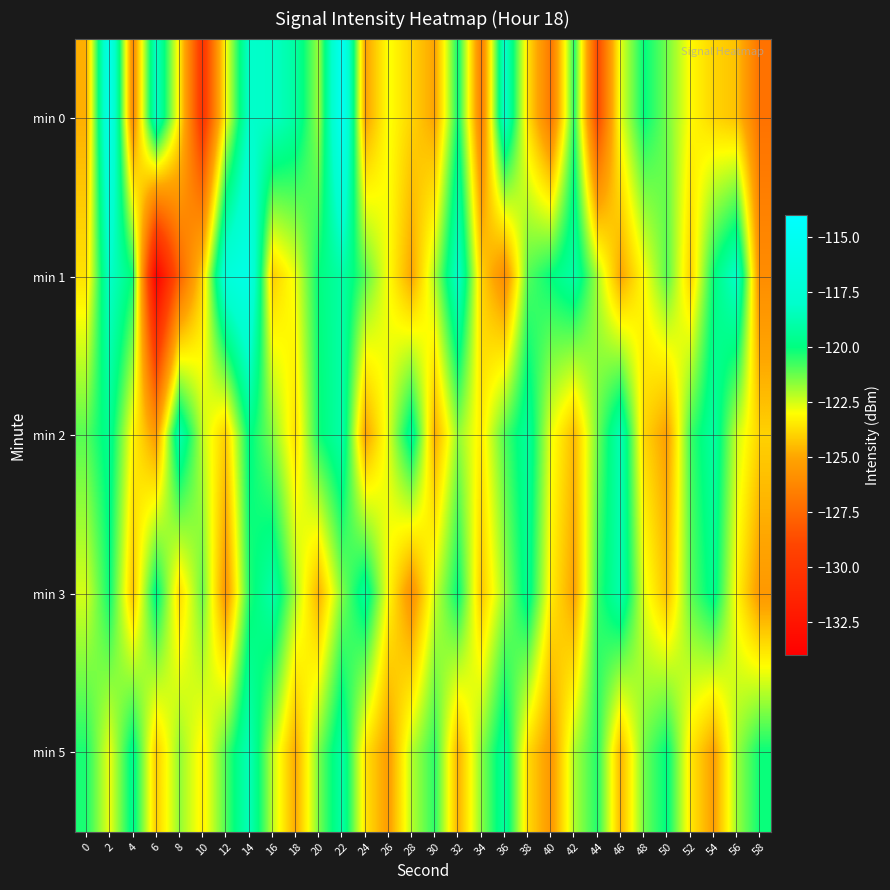

Rank the series by their maximum value, from highest to lowest.

min 0, min 1, min 5, min 2, min 3